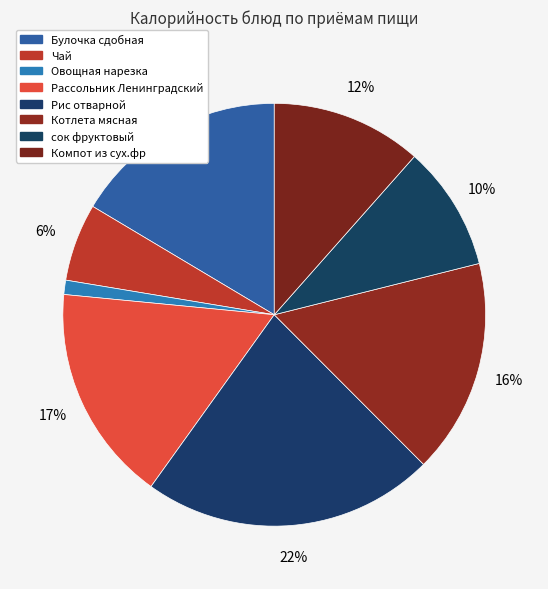

What is the change in value from Булочка сдобная to сок фруктовый?

-66.2